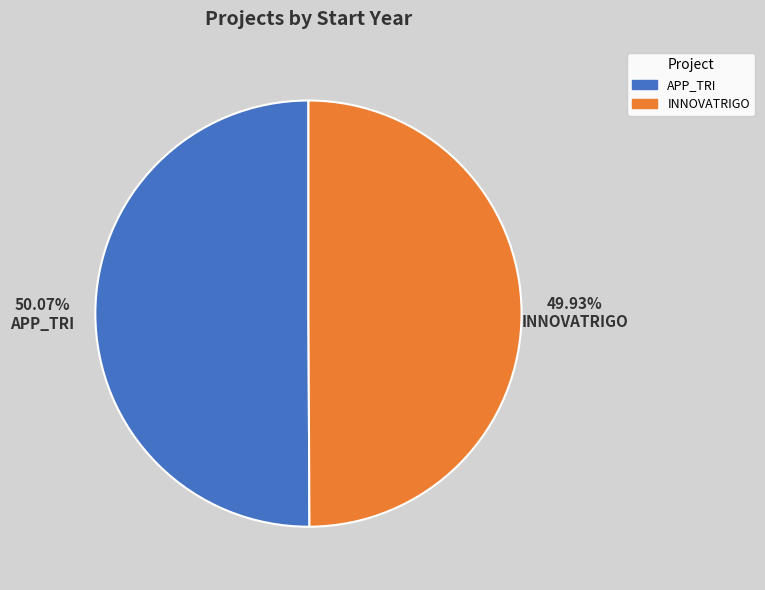

Is there a majority slice in this chart?

Yes